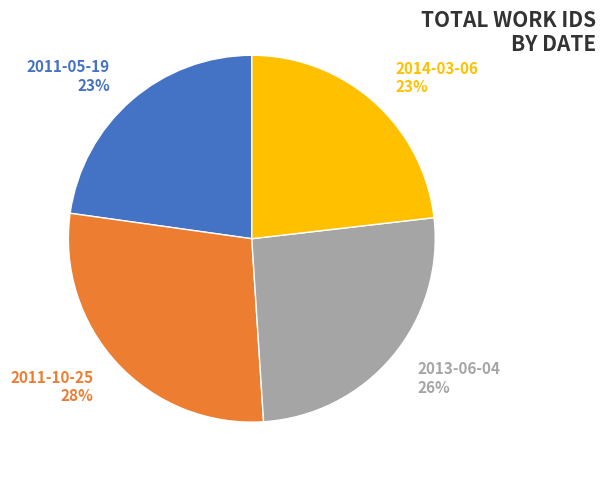

Combined, do 2011-05-19 and 2013-06-04 account for over 50%?

No